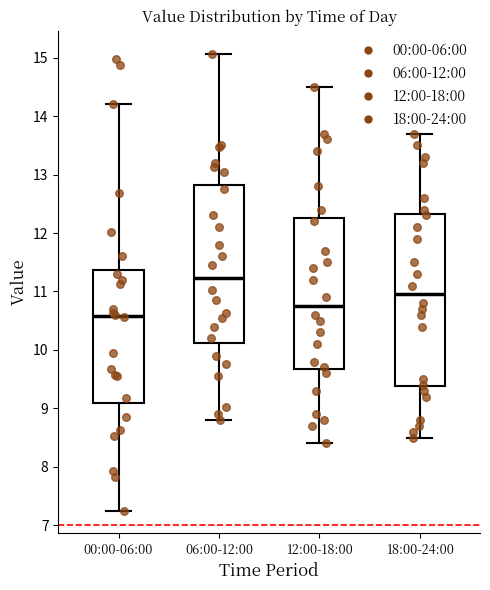

Reading left to right, read every box against the y-axis: the position of its median line, the range the box covers, and the ends of its whiskers. The values are not printed on the chart, so give them approximately, as read against the axis.

00:00-06:00: median 10.6, box 9.1 to 11.4, whiskers 7.3 to 14.2
06:00-12:00: median 11.2, box 10.1 to 12.8, whiskers 8.8 to 15.1
12:00-18:00: median 10.8, box 9.7 to 12.3, whiskers 8.4 to 14.5
18:00-24:00: median 11.0, box 9.4 to 12.3, whiskers 8.5 to 13.7